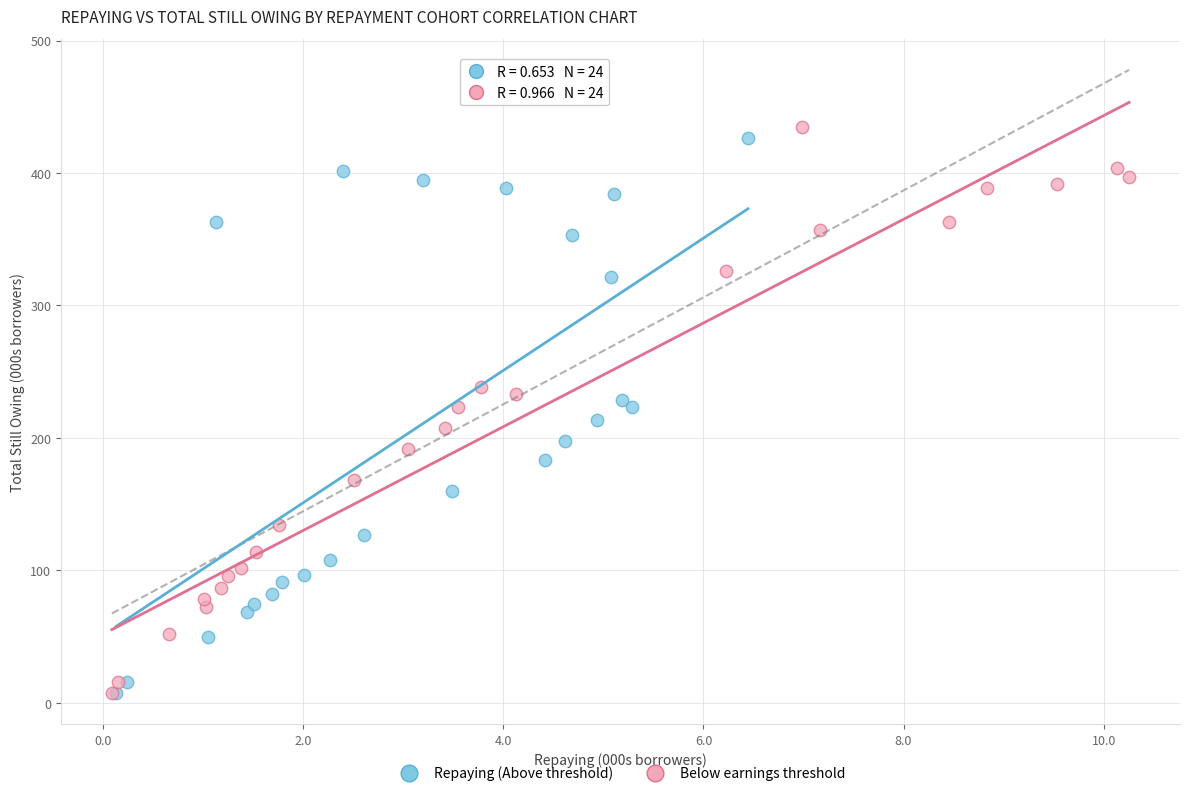

Which series has the largest Y range (max minus min)?

Below earnings threshold